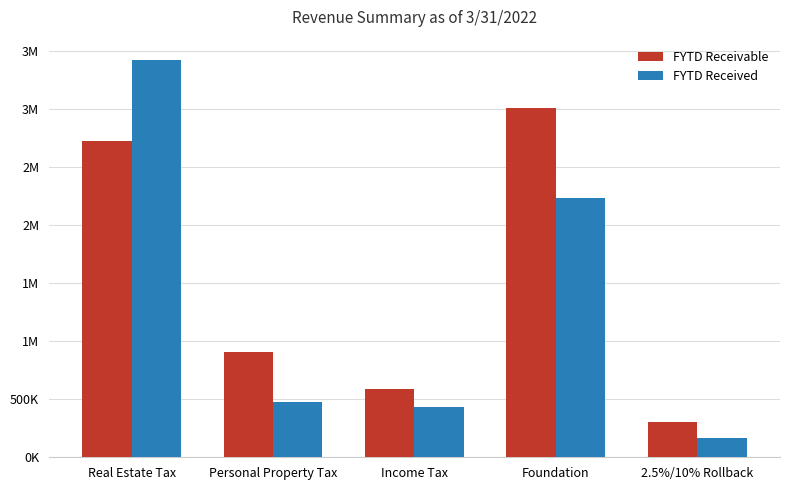

What value does the FYTD Received series have at Personal Property Tax?

476325.5